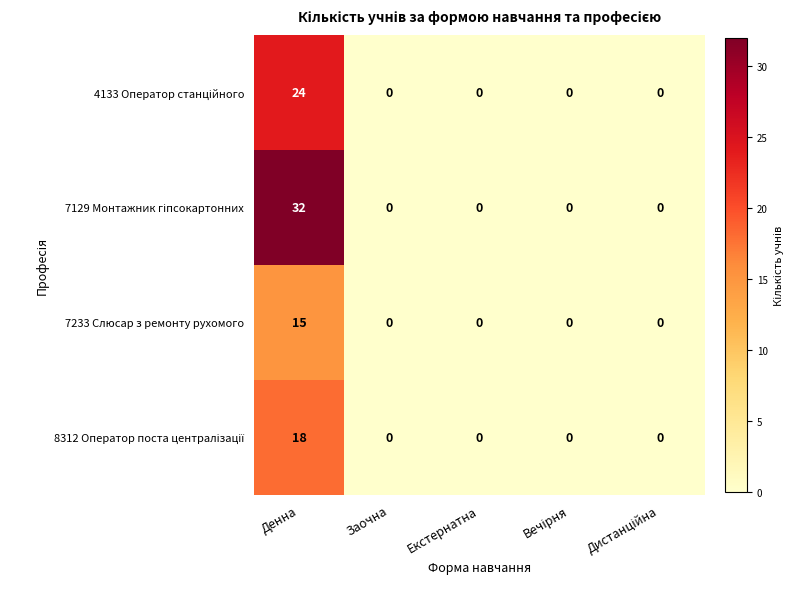

What is the maximum value for 7233 Слюсар з ремонту рухомого?

15